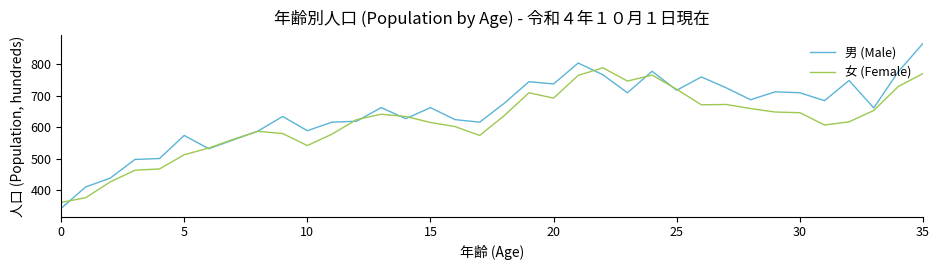

List the series in order of their overall mean, highest first.

男 (Male), 女 (Female)